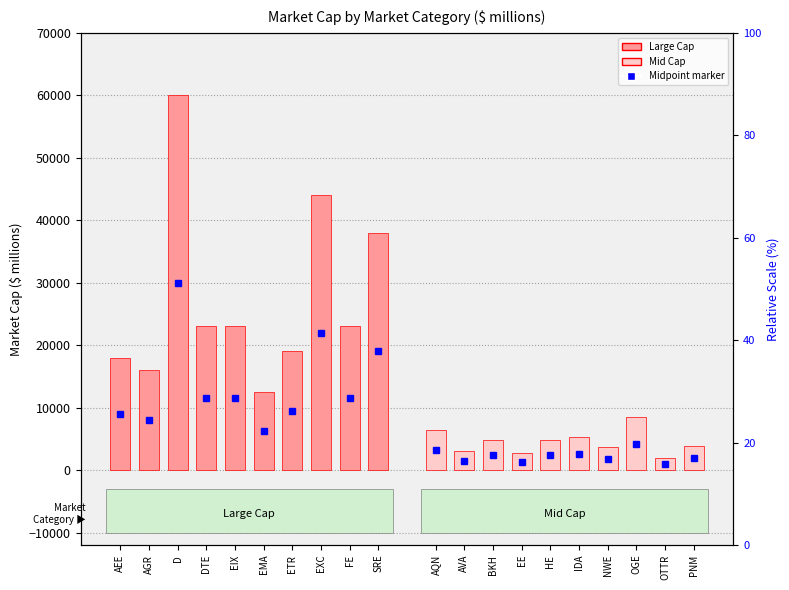

List the series in order of their overall mean, highest first.

Large Cap, Mid Cap